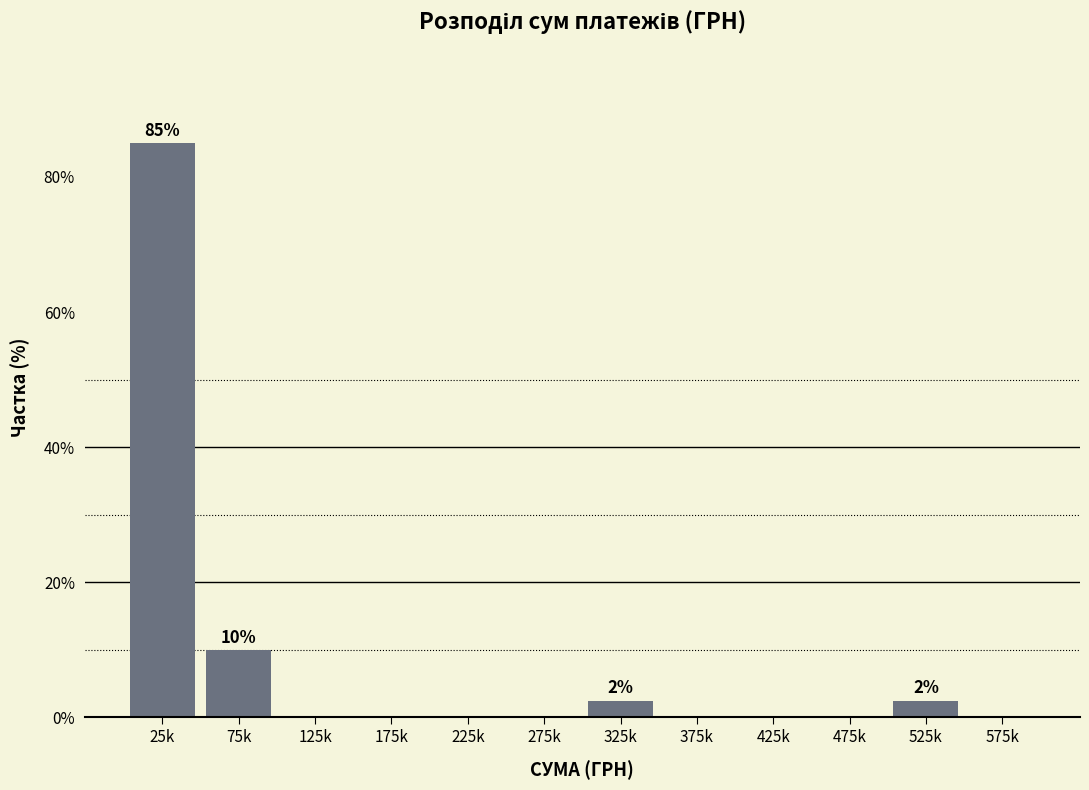

Reading left to right, what are all the values shown in this chart?

25k=85.0	75k=10.0	125k=0.0	175k=0.0	225k=0.0	275k=0.0	325k=2.5	375k=0.0	425k=0.0	475k=0.0	525k=2.5	575k=0.0